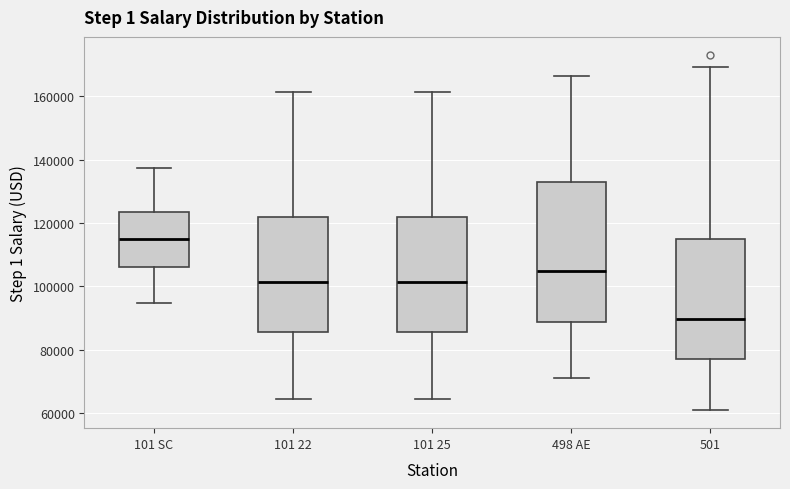

Comparing the boxes themselves (not the whiskers), which one is the tallest?

498 AE